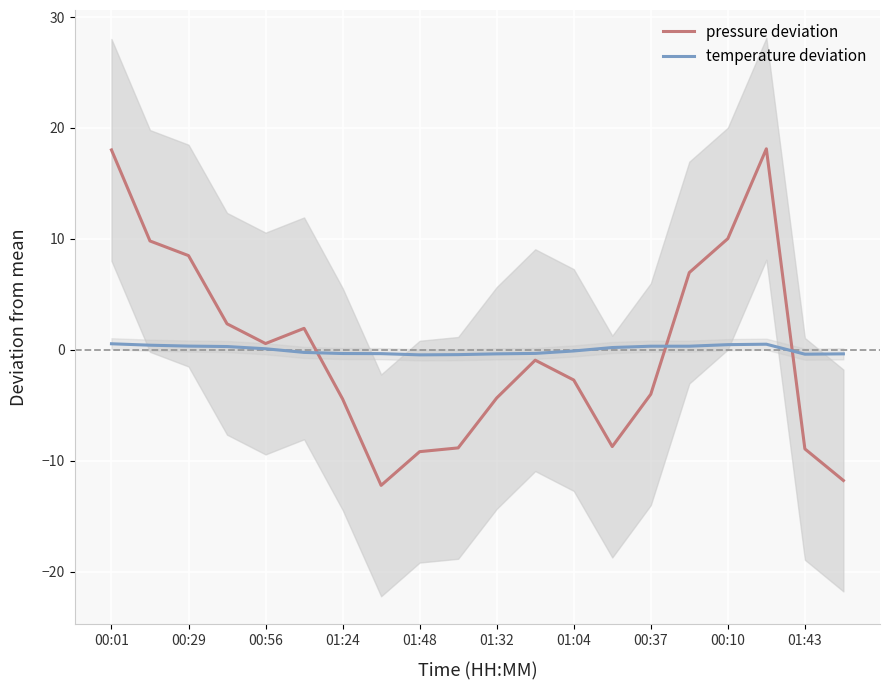

Is this an area chart (filled region under the line)?

No